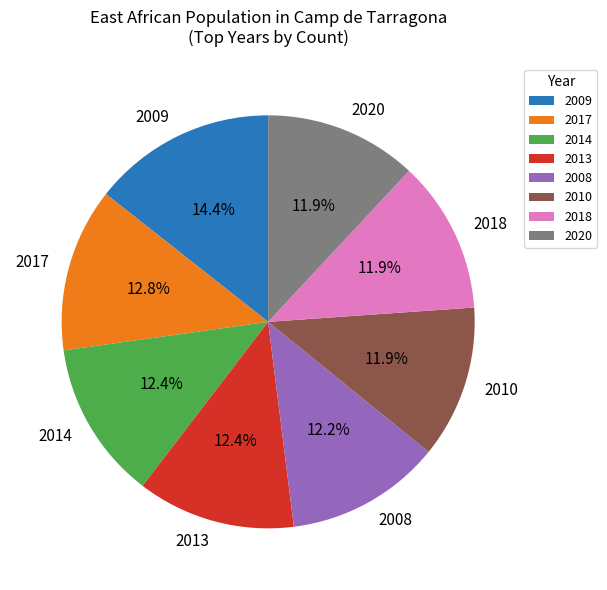

What percentage do 2013 and 2020 together represent?

24.3%